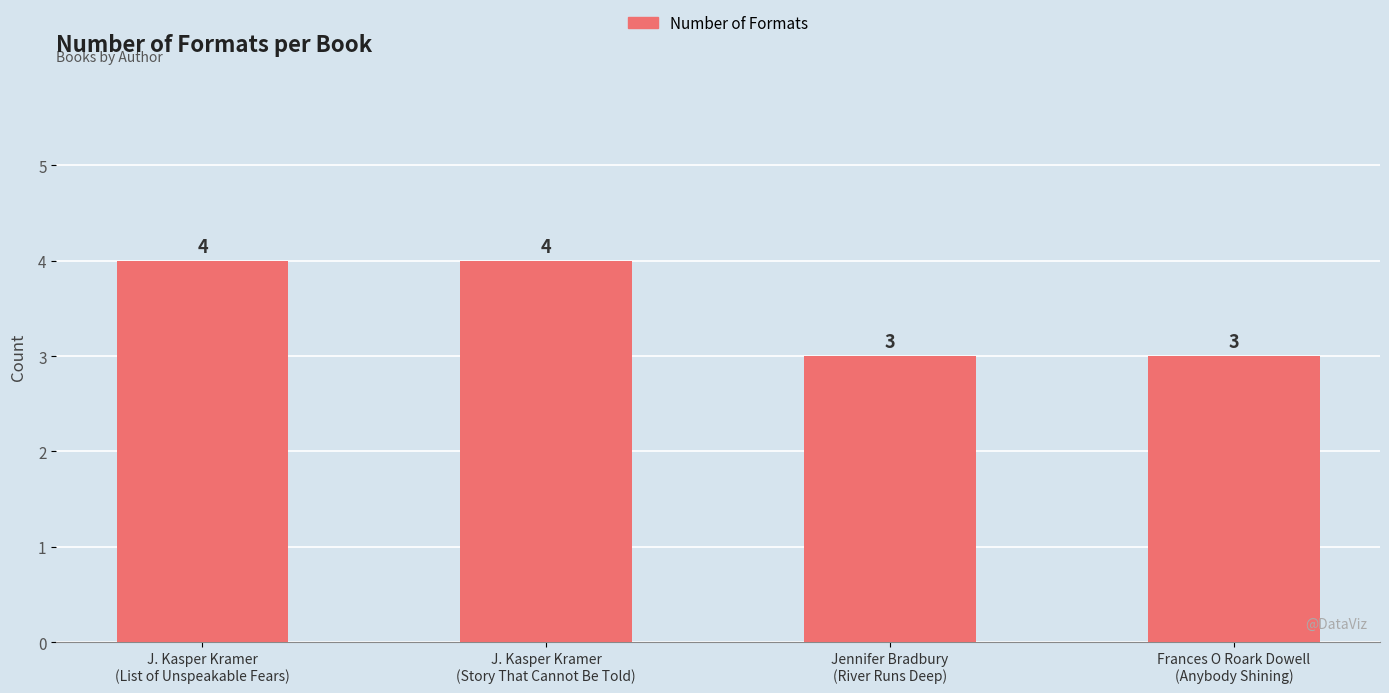

What is the label of the 2nd bar from the right?

Jennifer Bradbury
(River Runs Deep)